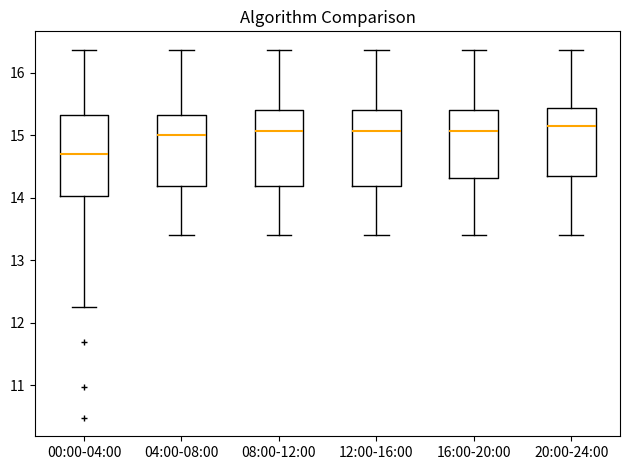

Reading left to right, transcribe this box plot: for each box, give where its median line is, the range the box spans, and where its two whiskers end, as read against the y-axis. The values are not printed on the chart, so give them approximately, as read against the axis.

00:00-04:00: median 14.7, box 14.0 to 15.3, whiskers 12.3 to 16.4
04:00-08:00: median 15.0, box 14.2 to 15.3, whiskers 13.4 to 16.4
08:00-12:00: median 15.1, box 14.2 to 15.4, whiskers 13.4 to 16.4
12:00-16:00: median 15.1, box 14.2 to 15.4, whiskers 13.4 to 16.4
16:00-20:00: median 15.1, box 14.3 to 15.4, whiskers 13.4 to 16.4
20:00-24:00: median 15.2, box 14.4 to 15.4, whiskers 13.4 to 16.4